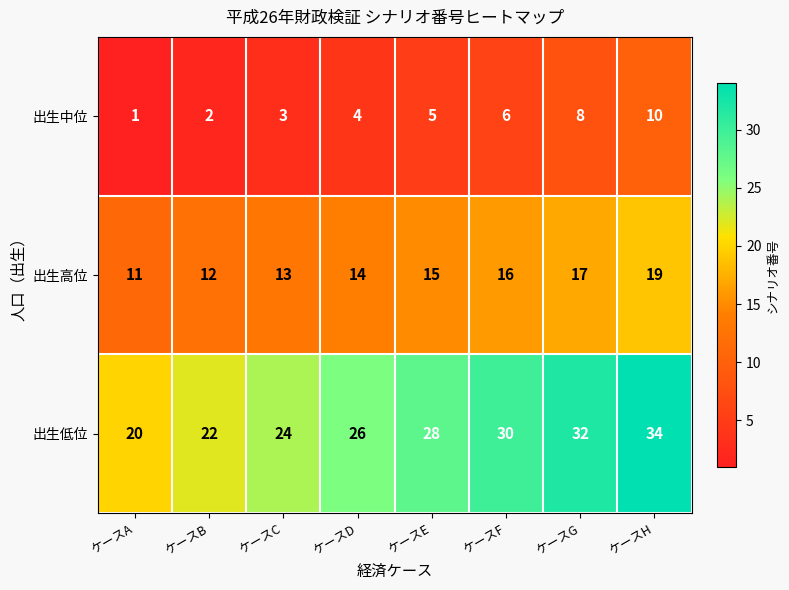

True or false: 出生低位 has a value of 30 at ケースF.

True